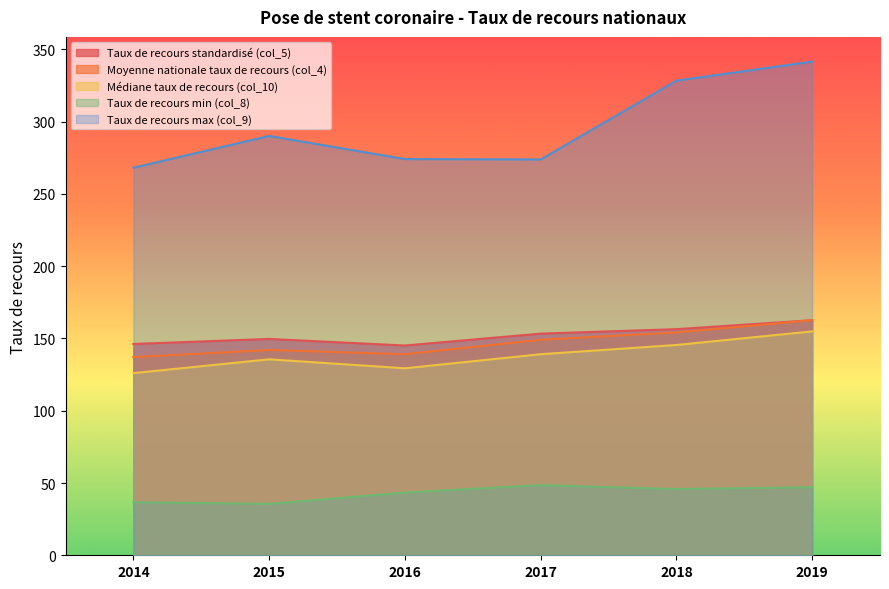

At 2018, list the series in order from largest to smallest.

Taux de recours max (col_9), Taux de recours standardisé (col_5), Moyenne nationale taux de recours (col_4), Médiane taux de recours (col_10), Taux de recours min (col_8)